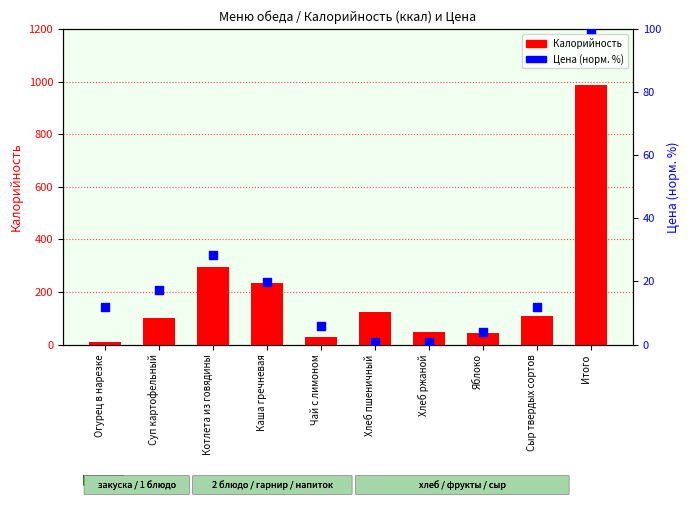

Which series reaches the maximum Y coordinate?

Калорийность